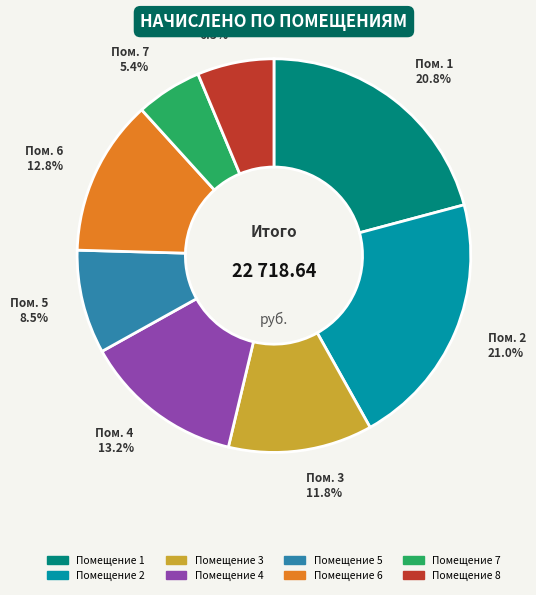

How many segments does this pie chart have?

8